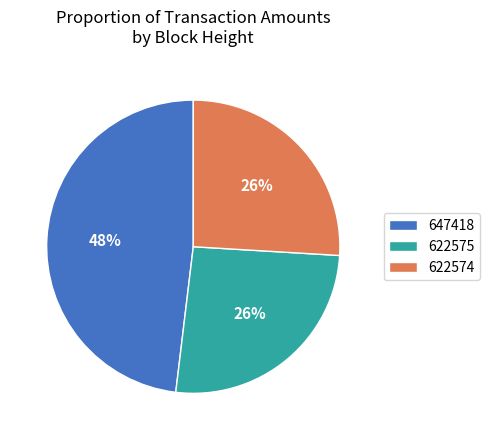

To the nearest percent, what is the average slice percentage?

33%